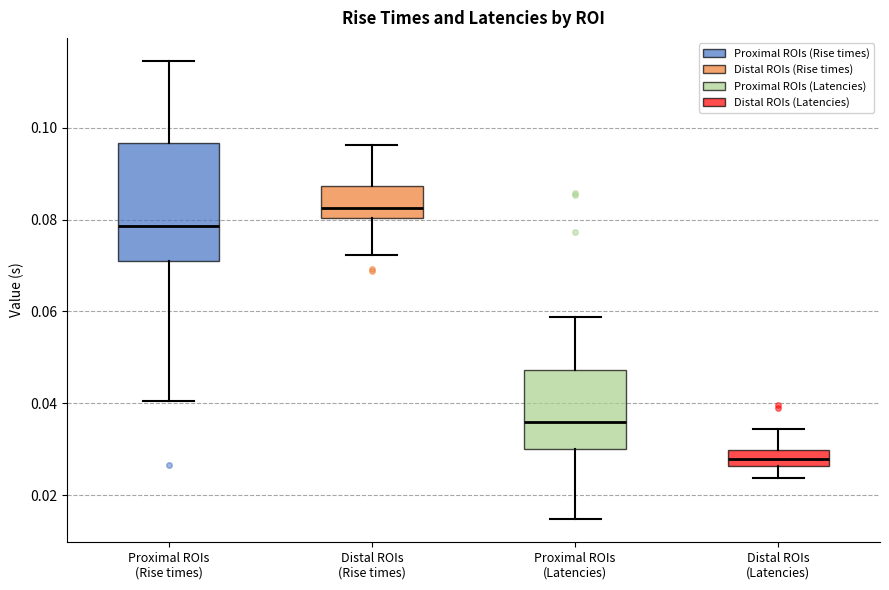

Which box is the tallest, from its lower edge to its upper edge?

Proximal ROIs (Rise times)